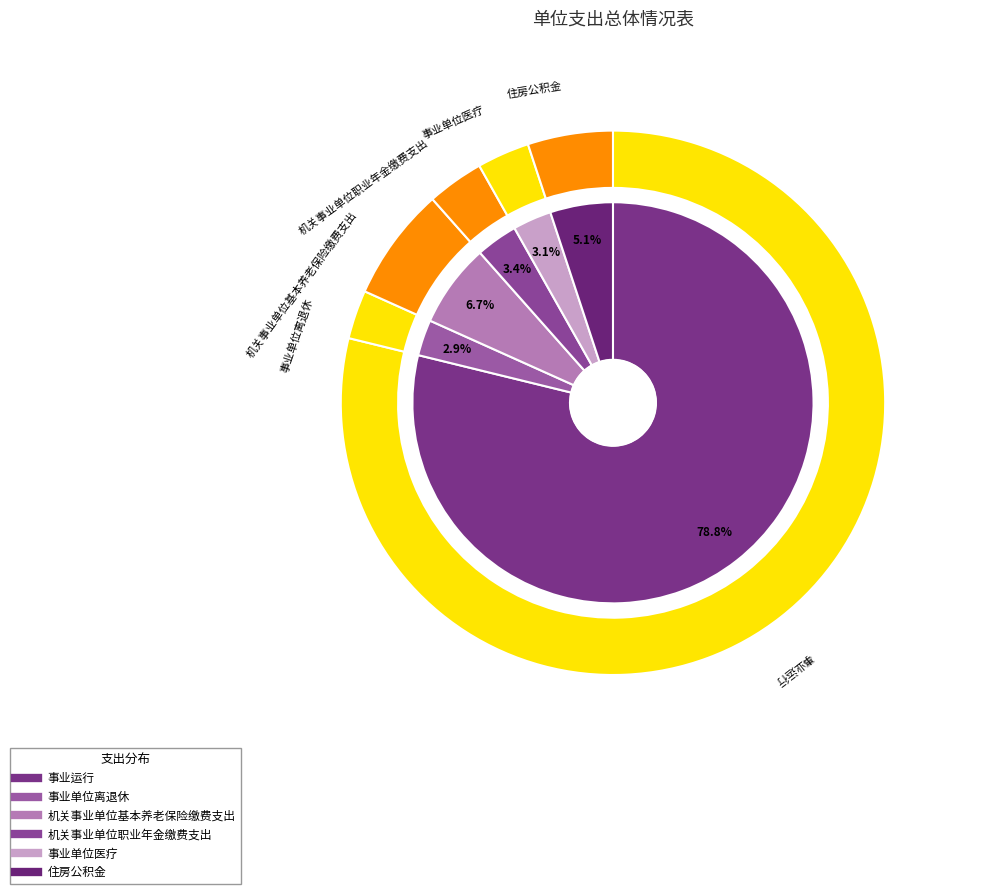

The 机关事业单位职业年金缴费支出 slice represents 11% of the pie. True or false?

False